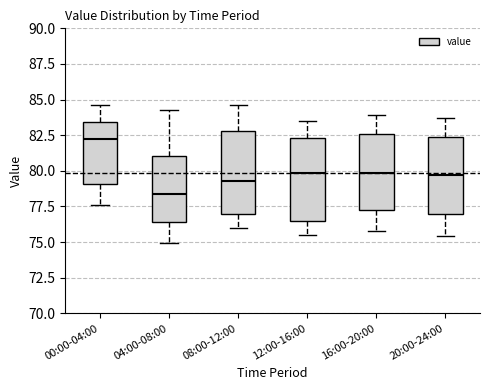

Which box's median line is the highest?

00:00-04:00